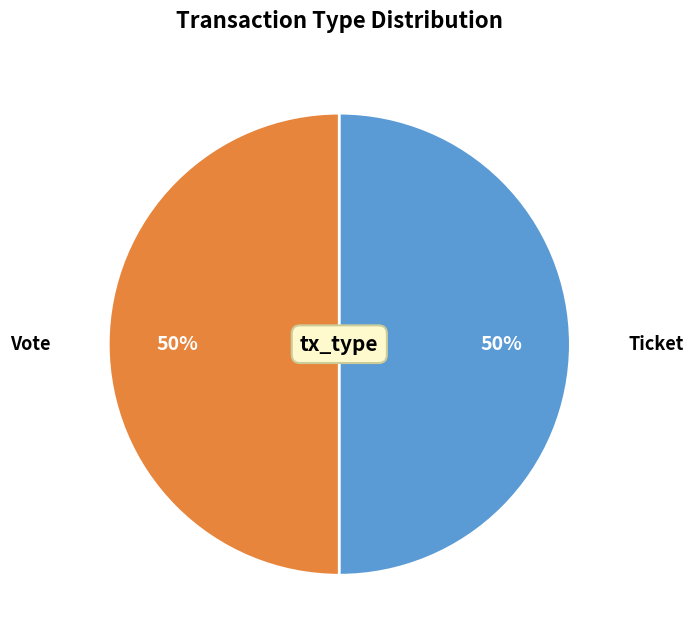

Is the sum of Ticket and Vote greater than half?

Yes